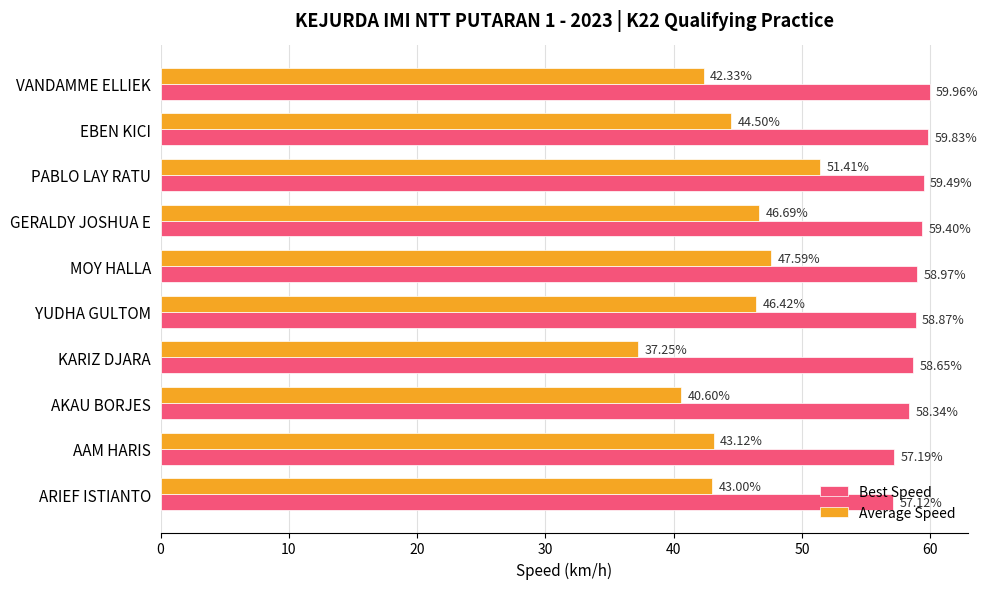

What is the spread (max minus min) of values at KARIZ DJARA?

21.4